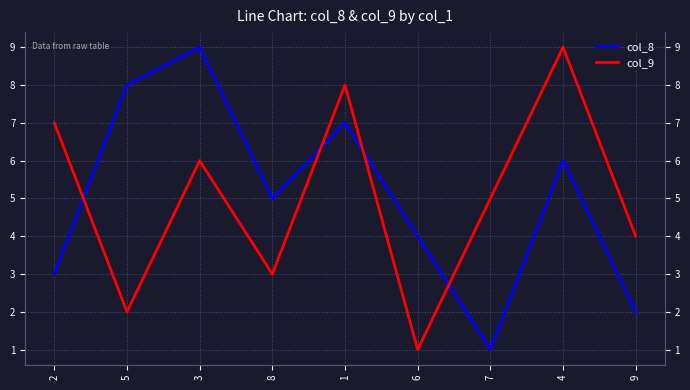

At which category is the sum across all series the highest?

3